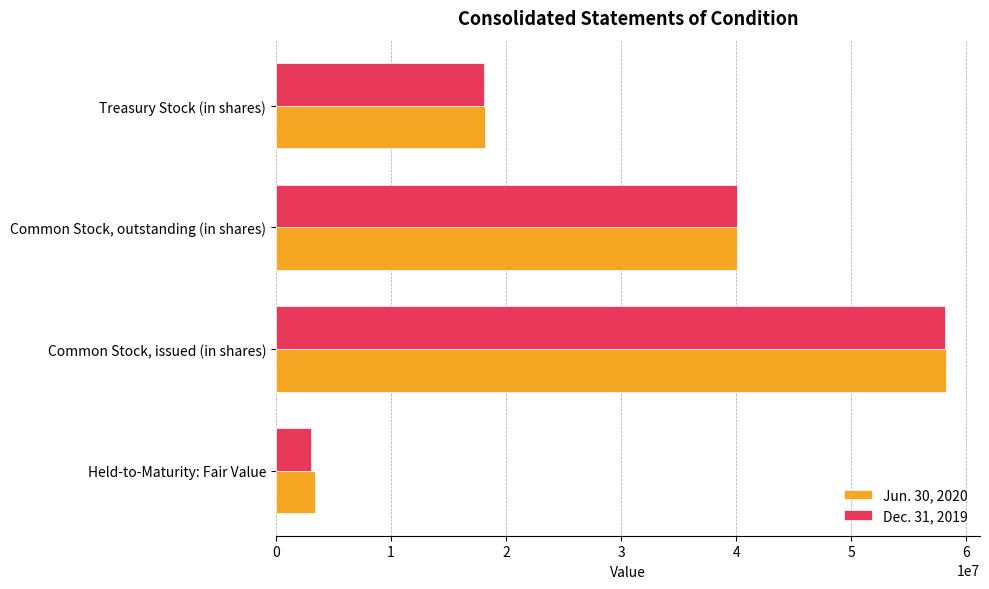

At which label is Dec. 31, 2019 closest to 30614896?

Common Stock, outstanding (in shares)